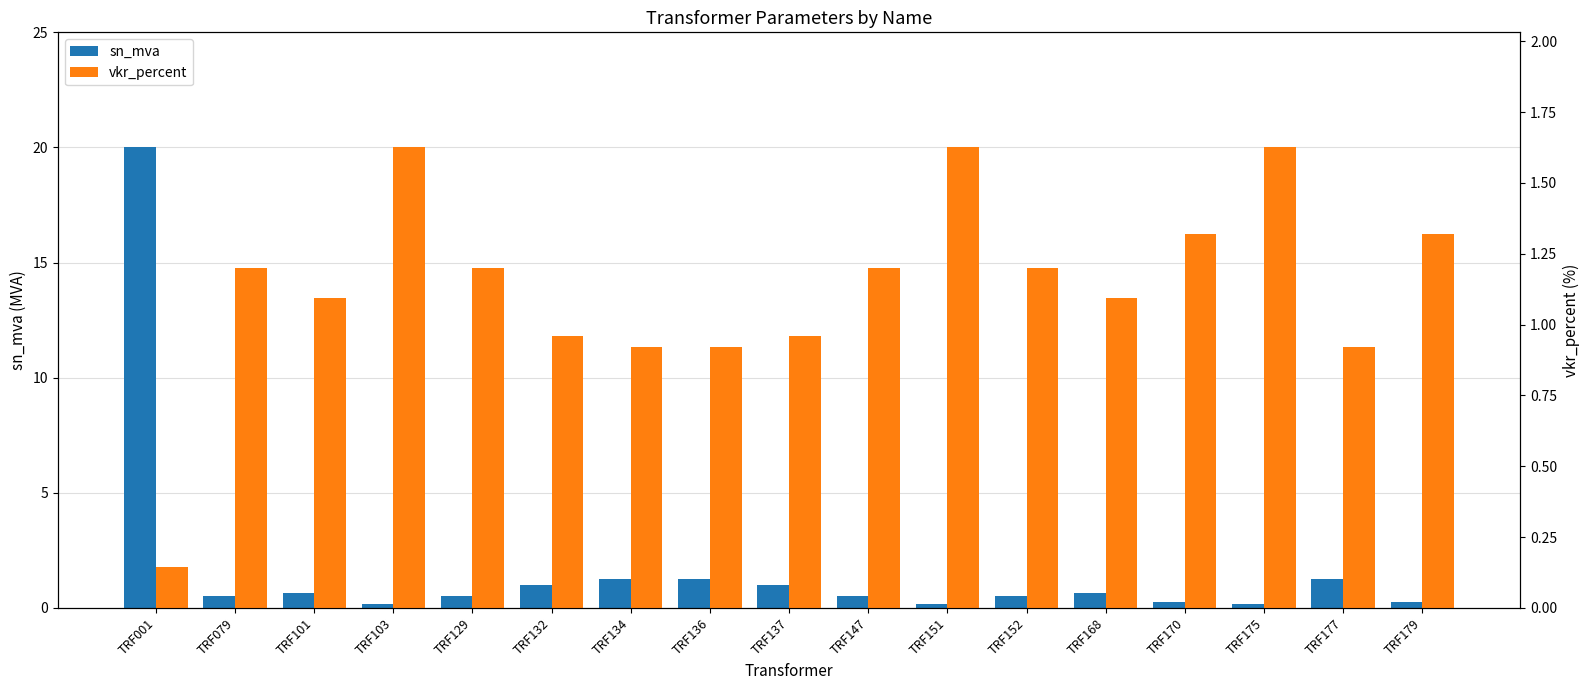

Reading left to right, transcribe all the data shown in this chart.

sn_mva: 20.0	0.5	0.6	0.2	0.5	1.0	1.2	1.2	1.0	0.5	0.2	0.5	0.6	0.2	0.2	1.2	0.2
vkr_percent: 0.1	1.2	1.1	1.6	1.2	1.0	0.9	0.9	1.0	1.2	1.6	1.2	1.1	1.3	1.6	0.9	1.3